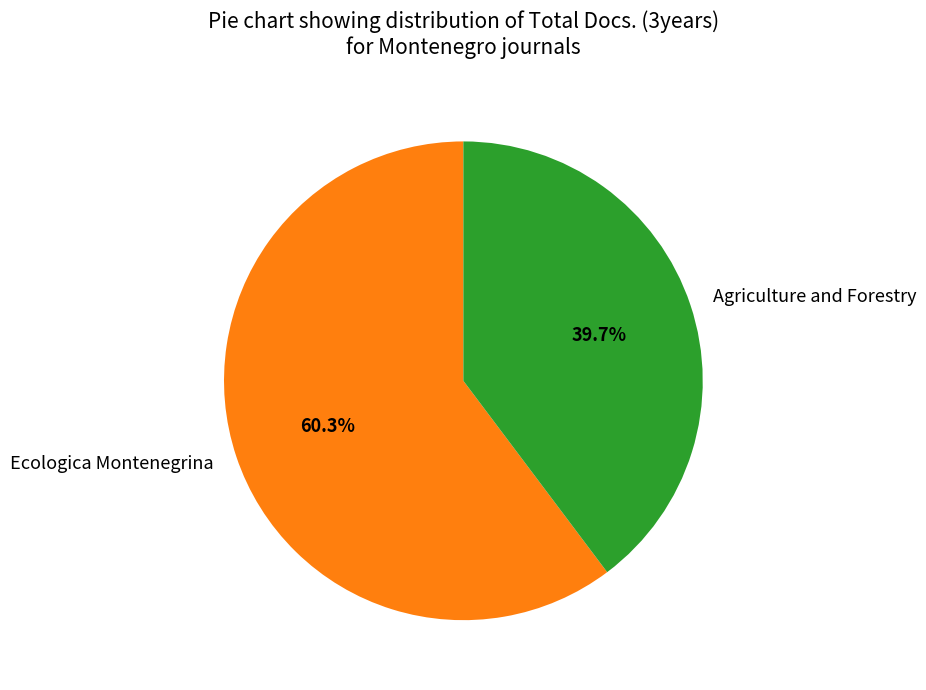

How much of the chart is everything except Agriculture and Forestry?

60.3%